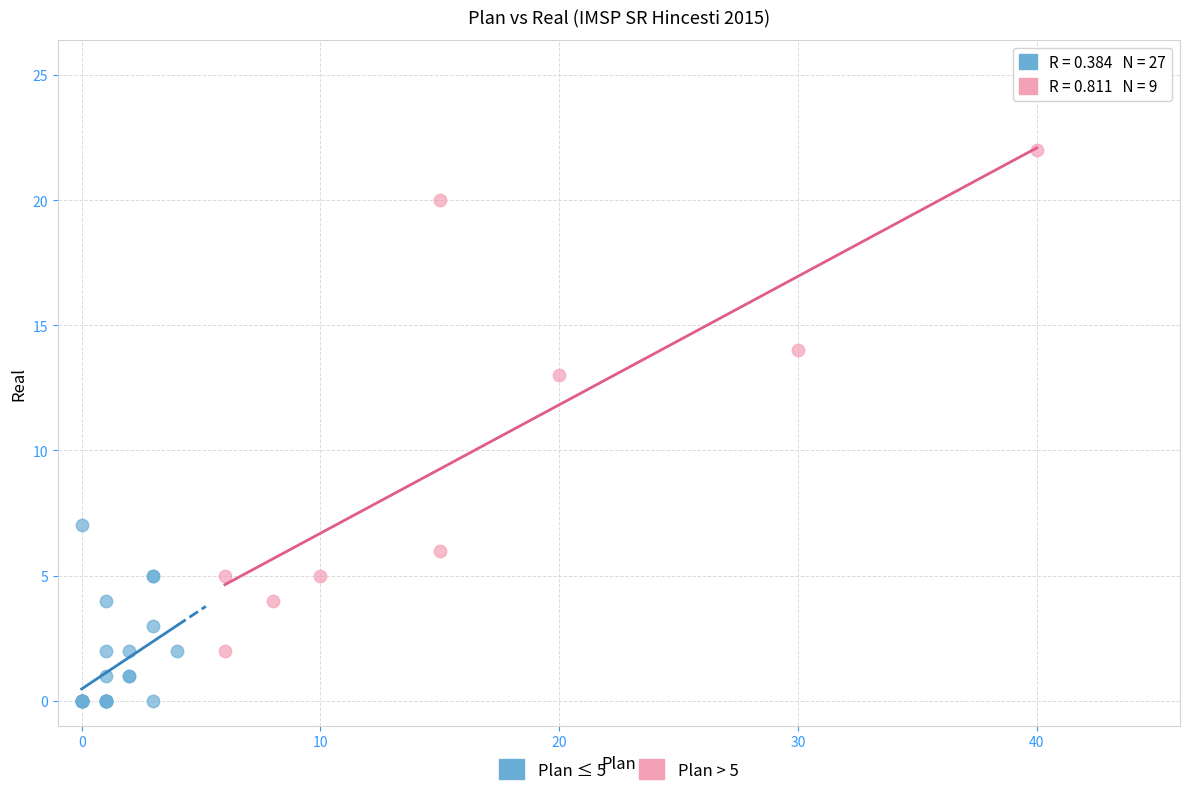

Which series contains the lowest Y value?

Plan ≤ 5